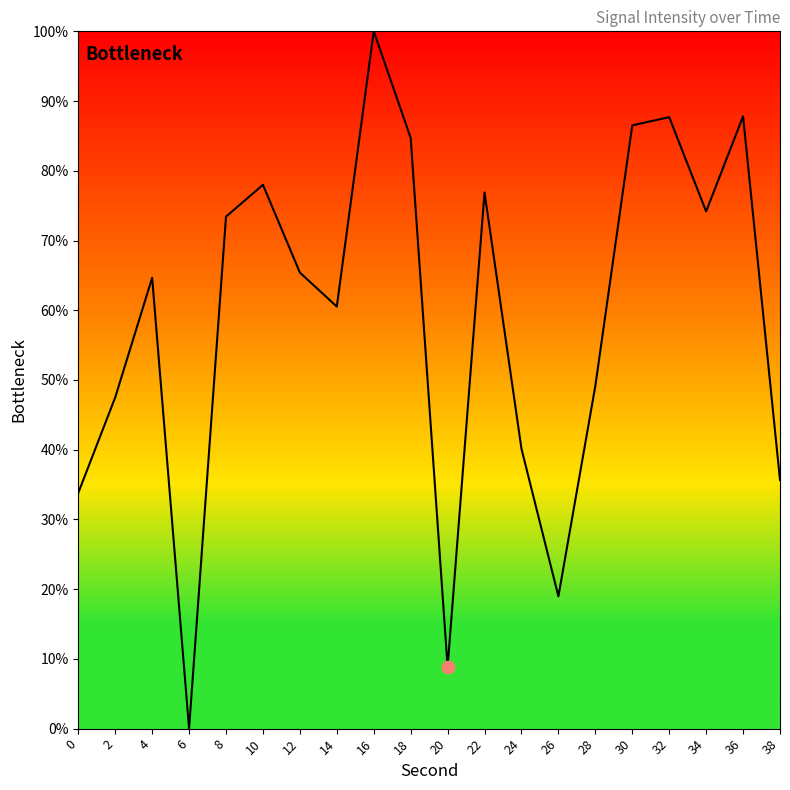

Which has a higher value, 10 or 6?

10